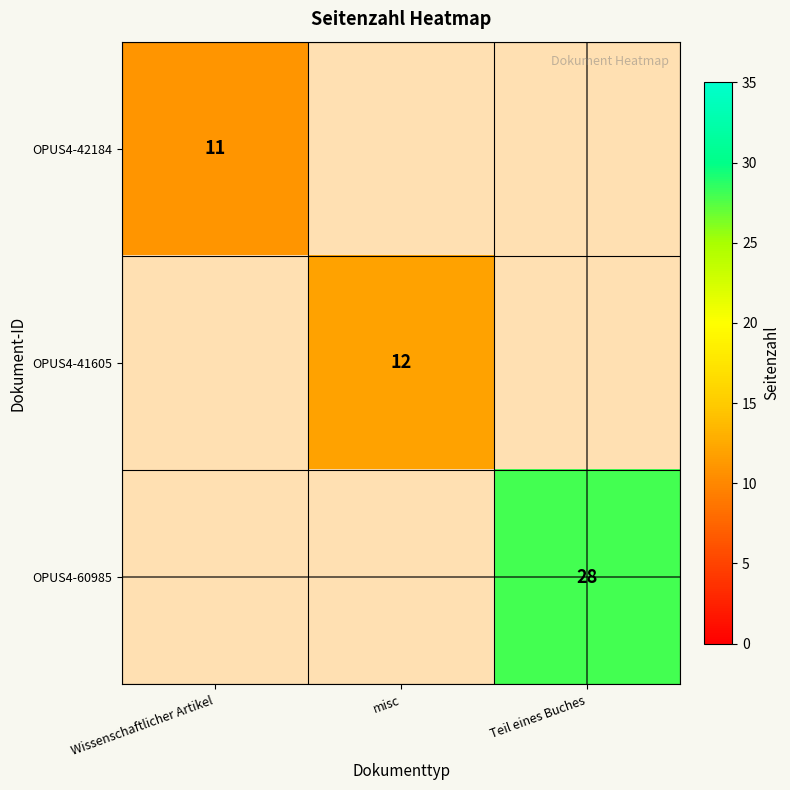

The OPUS4-41605 series shows 19 at misc. True or false?

False